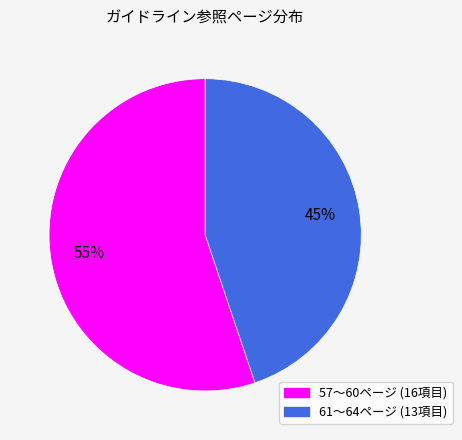

To the nearest percent, what is the difference between the largest and smallest slice percentages?

10%